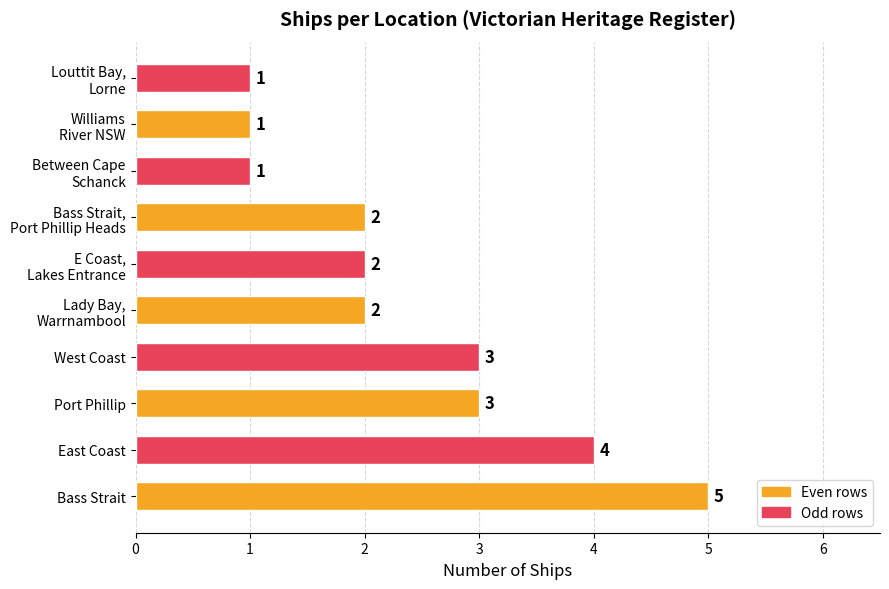

What is the difference between the second highest and second lowest values?

3